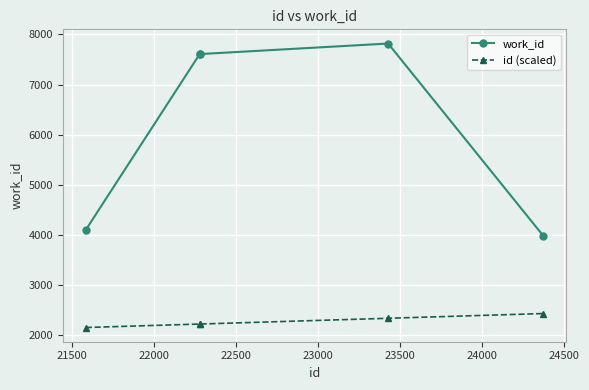

List the series in order of their peak value, lowest first.

id (scaled), work_id